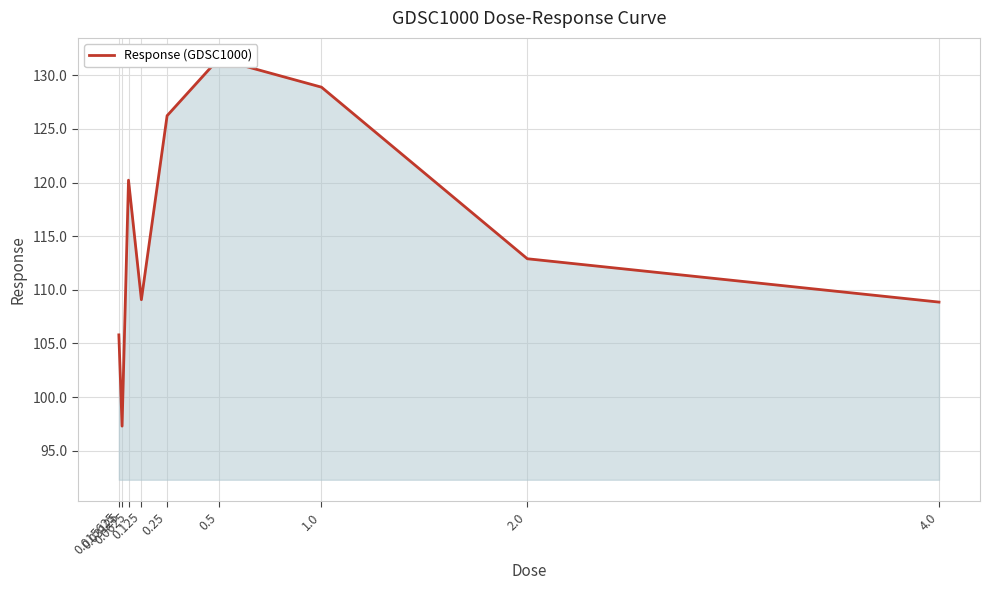

List the labels in order of value, smallest first.

0.03125, 0.015625, 4.0, 0.125, 2.0, 0.0625, 0.25, 1.0, 0.5